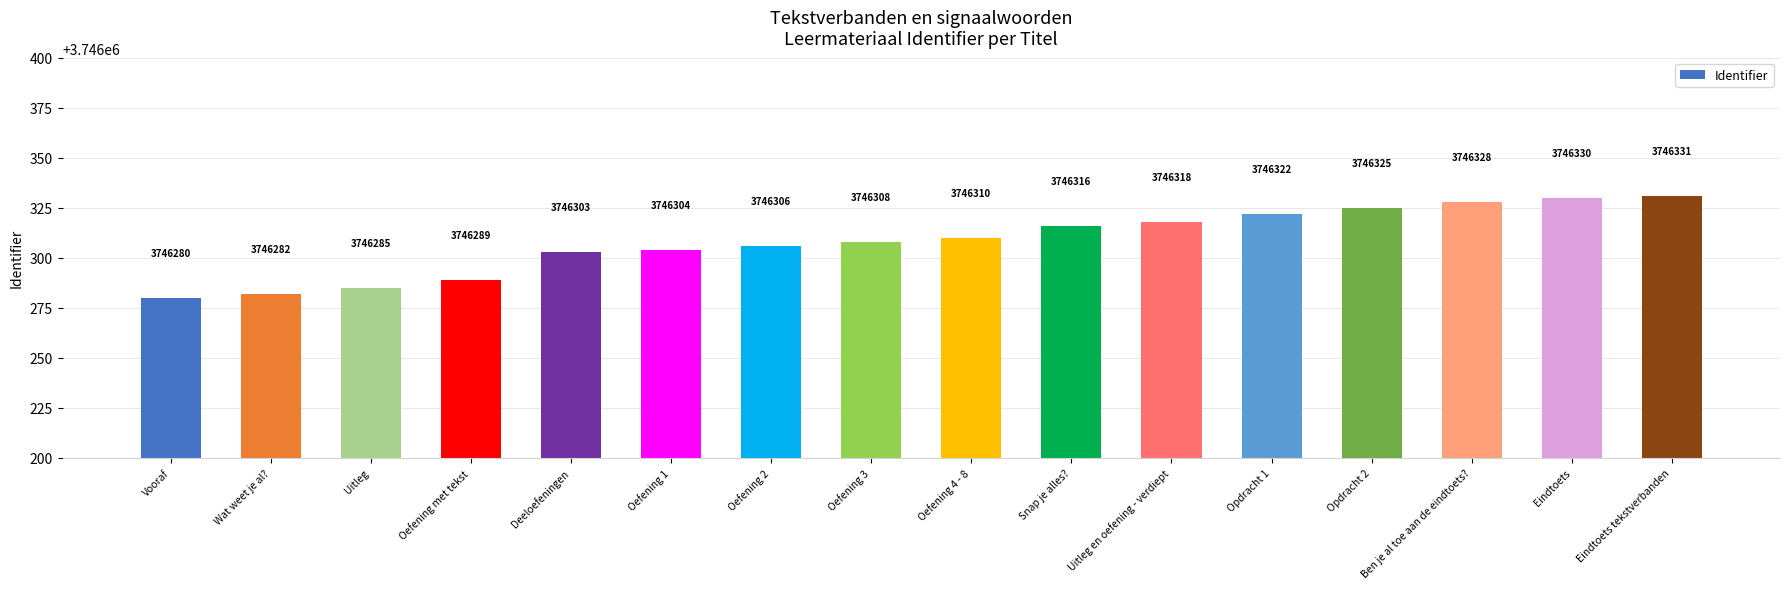

Rank the categories by value from highest to lowest.

Eindtoets tekstverbanden, Eindtoets, Ben je al toe aan de eindtoets?, Opdracht 2, Opdracht 1, Uitleg en oefening - verdiept, Snap je alles?, Oefening 4 - 8, Oefening 3, Oefening 2, Oefening 1, Deeloefeningen, Oefening met tekst, Uitleg, Wat weet je al?, Vooraf